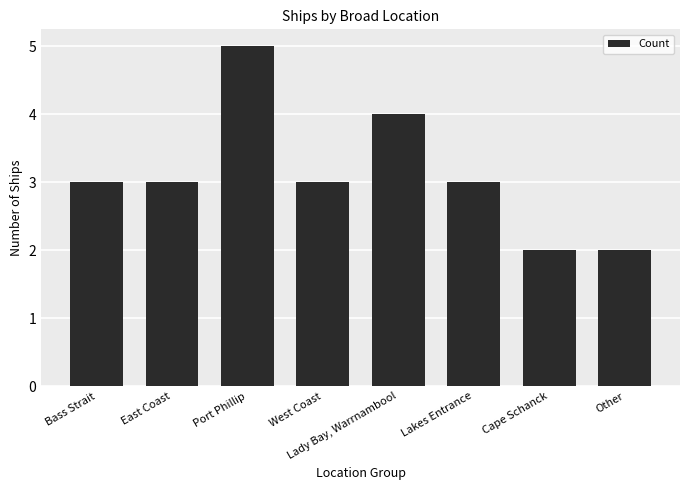

Approximately how many times larger is the value at East Coast compared to Other?

1.5